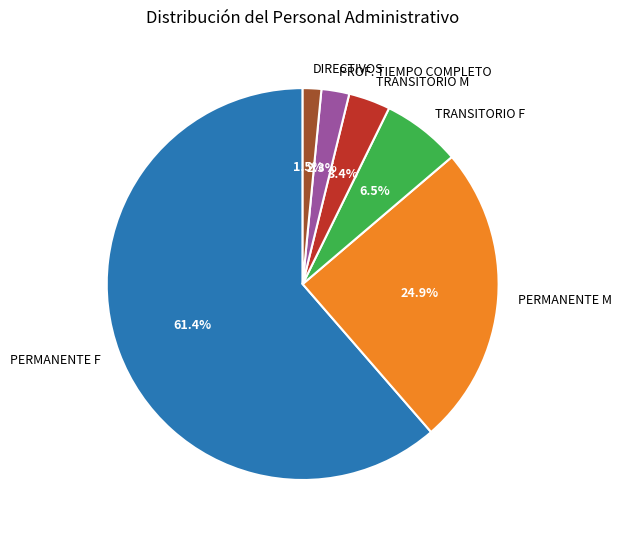

Combined, what portion of the pie is PROF. TIEMPO COMPLETO and DIRECTIVOS?

3.8%